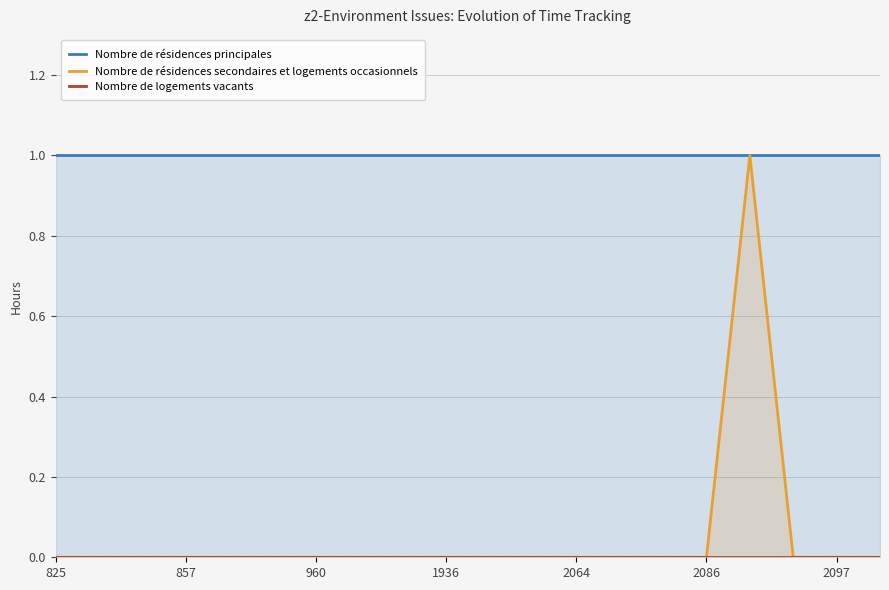

True or false: Nombre de logements vacants has more than 0 interior local peaks.

False